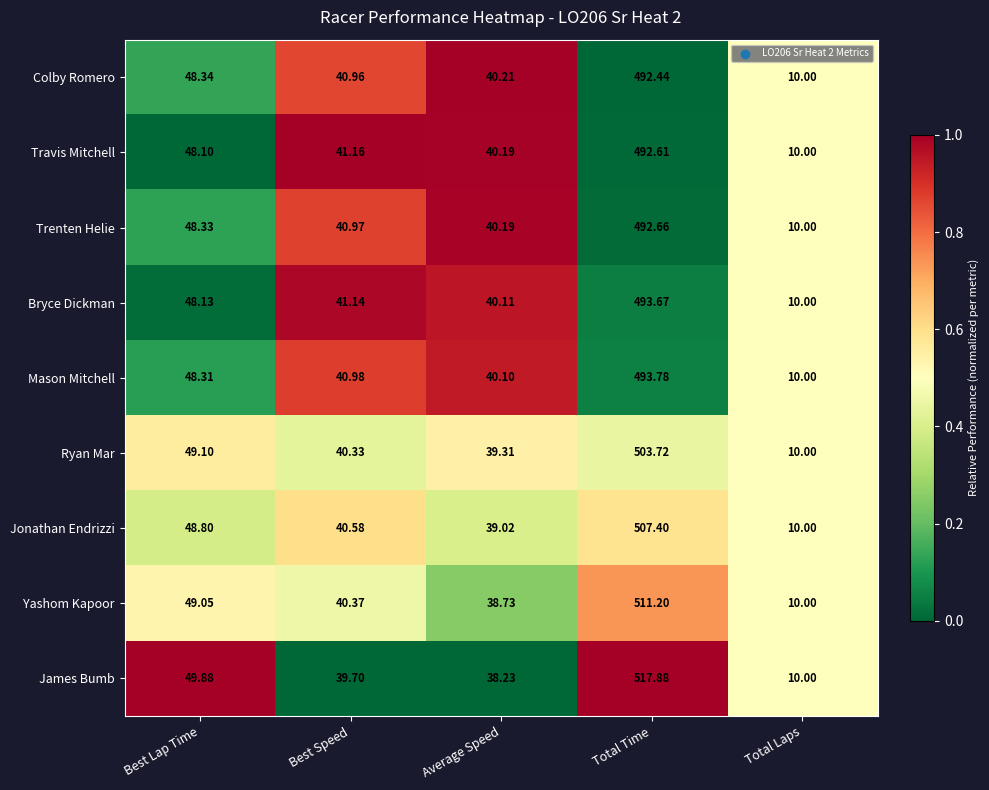

Which series has the largest total across all categories?

James Bumb